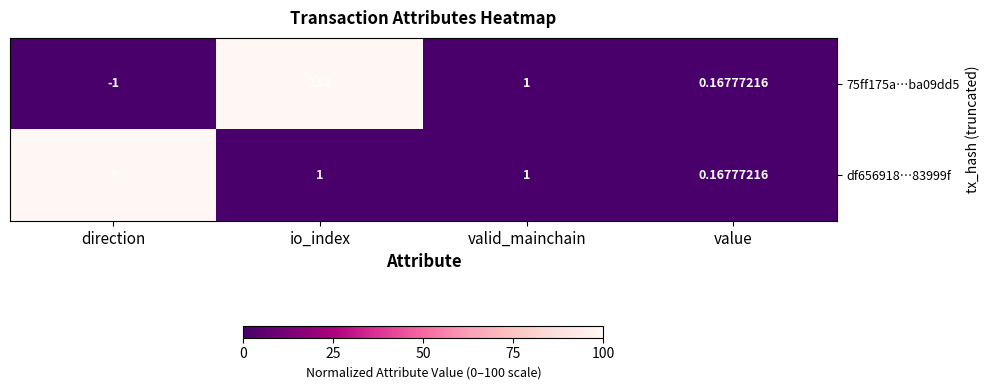

Between direction and io_index, which series saw the biggest shift?

75ff175a…ba09dd5